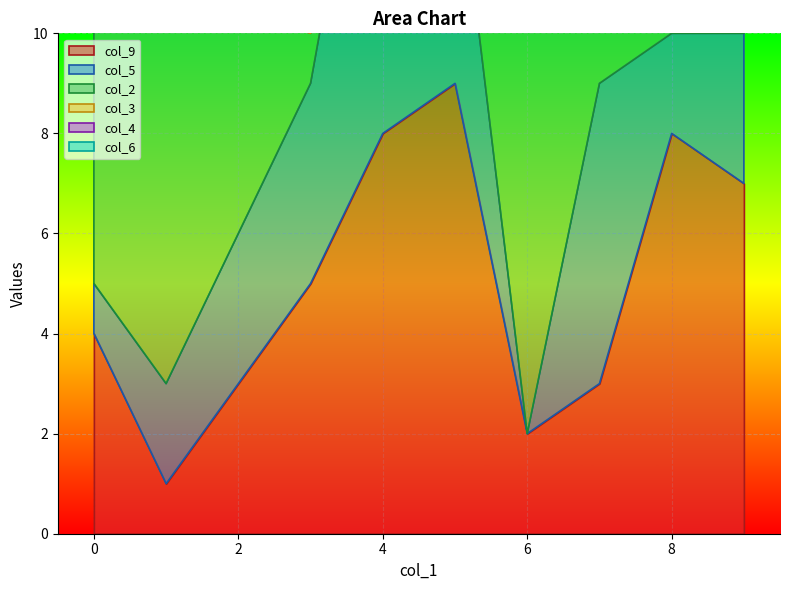

What is the total value across all series at 9?

31